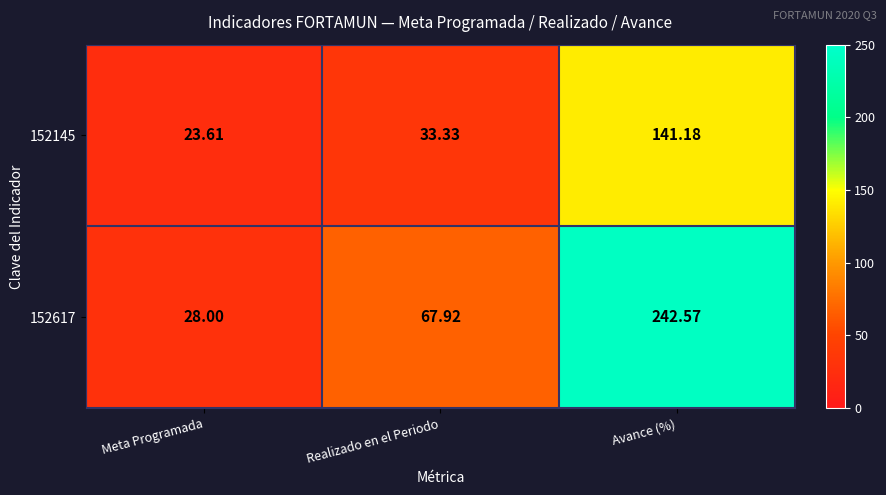

Is the value of 152617 at Meta Programada greater than the value of 152145 at Meta Programada?

Yes